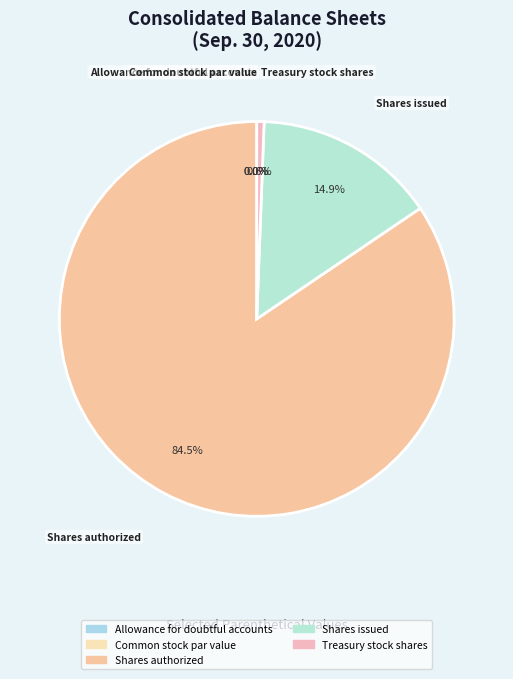

True or false: Treasury stock shares accounts for 11% of the total.

False